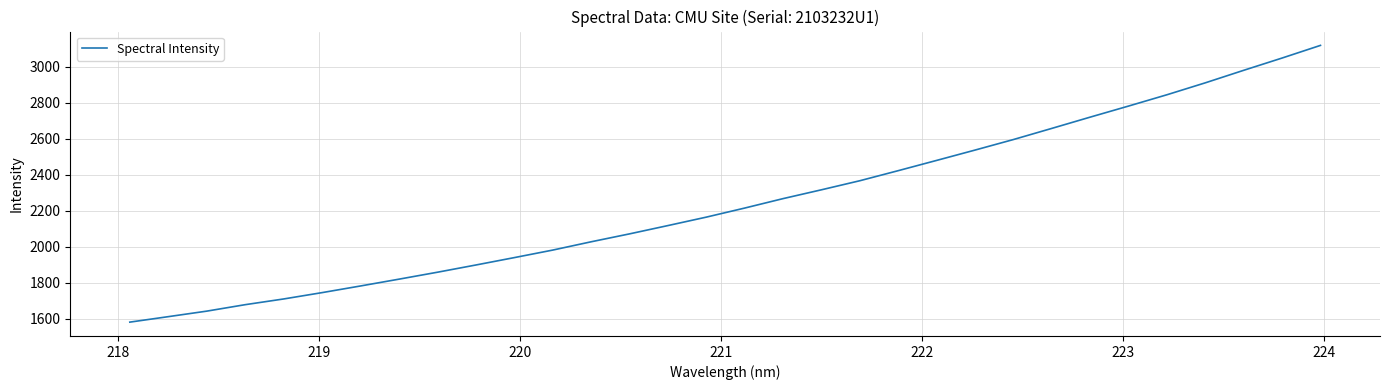

Is this an area chart (filled region under the line)?

No